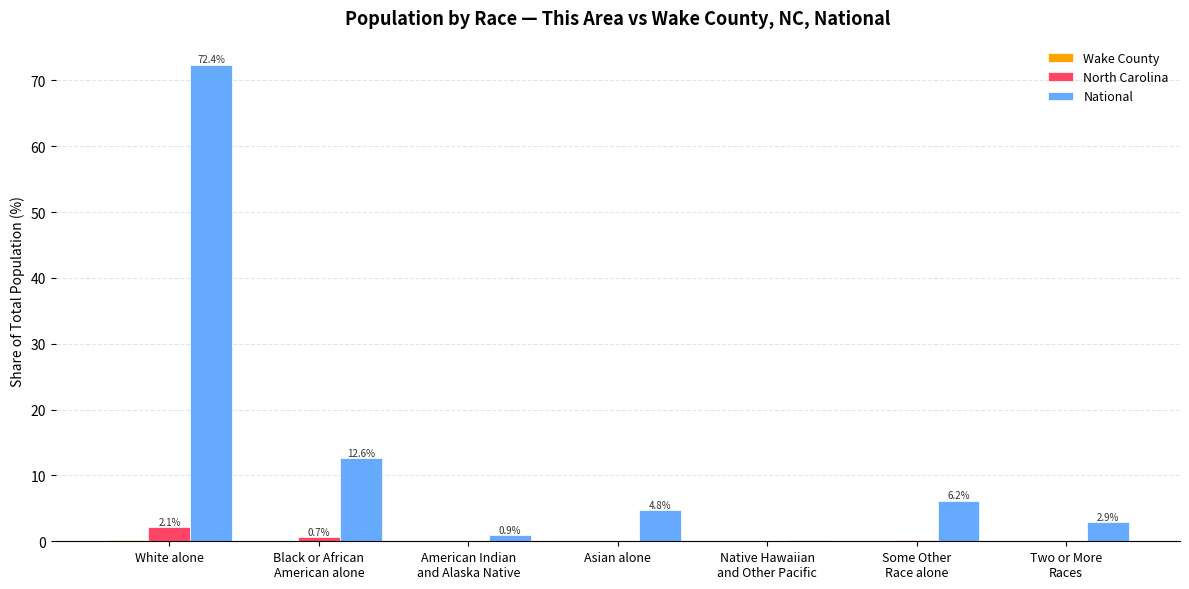

Which series has the largest total across all categories?

National